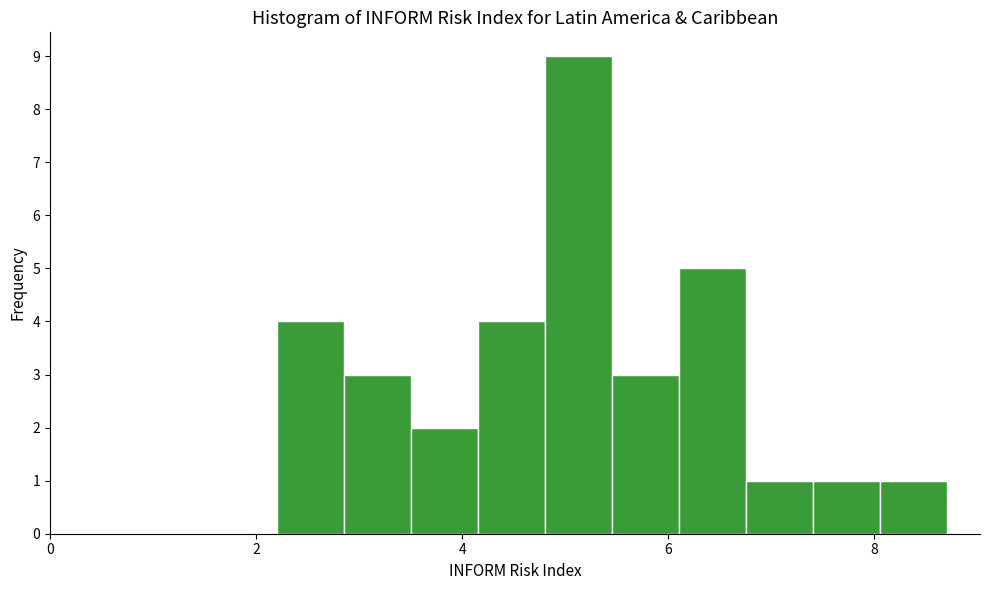

Read against the x-axis, roughly where is the centre of the tallest bar?

5.2